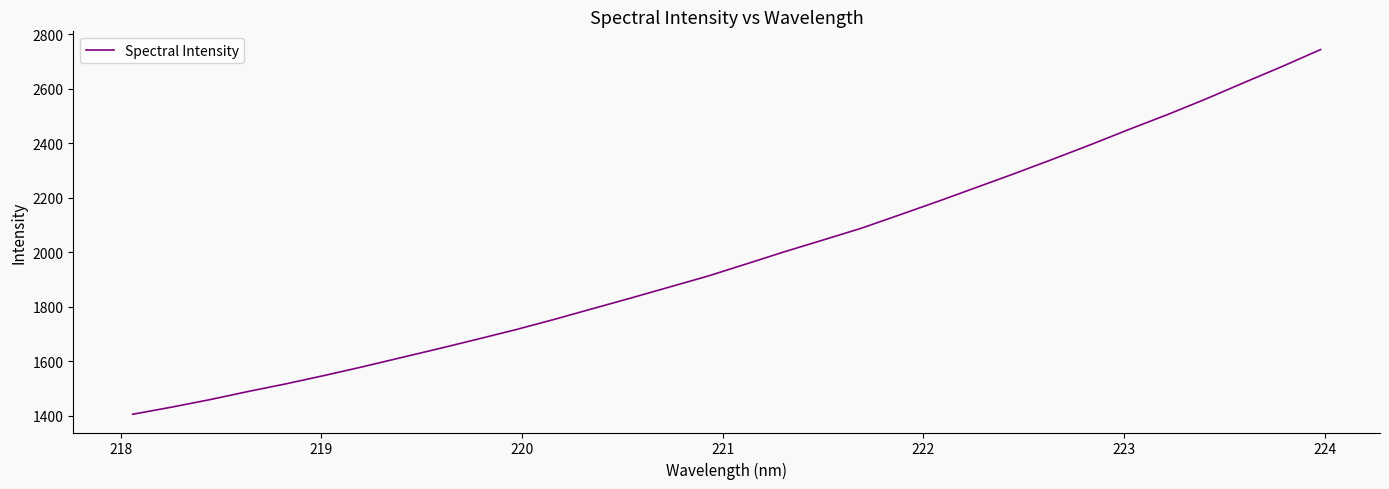

Count the number of data series in this chart.

1